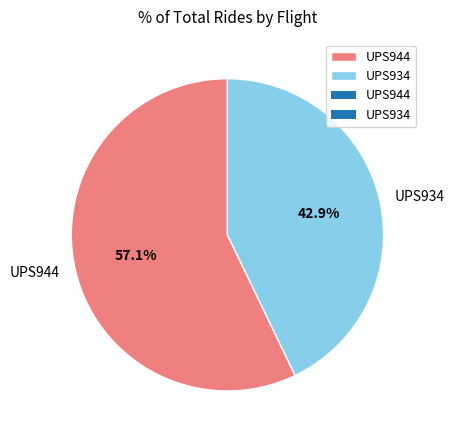

Is there any slice that represents more than half of the pie?

Yes